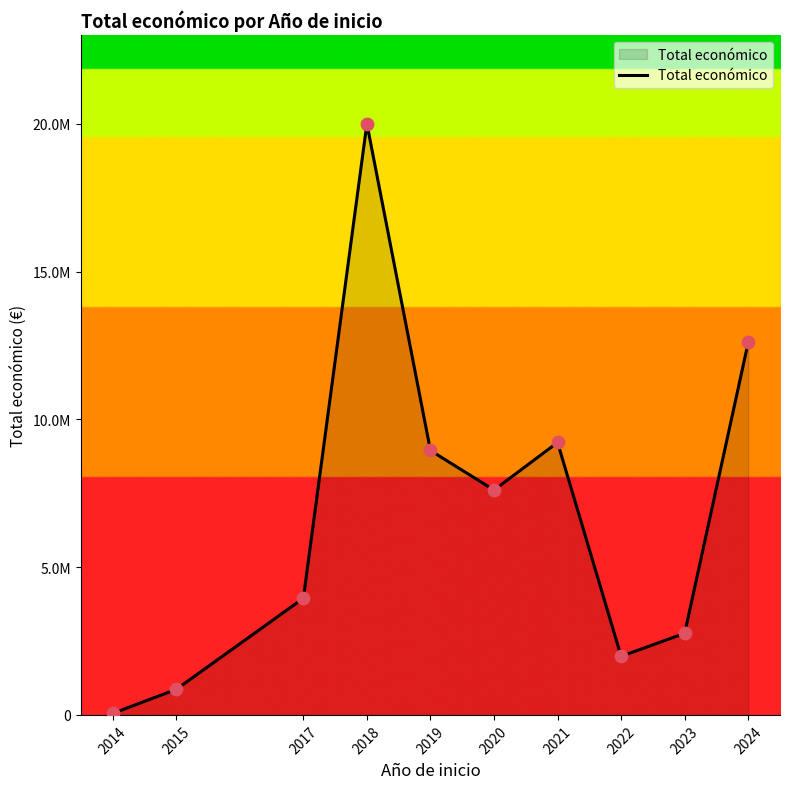

What is the ratio of the value at 2020 to the value at 2024?

0.6